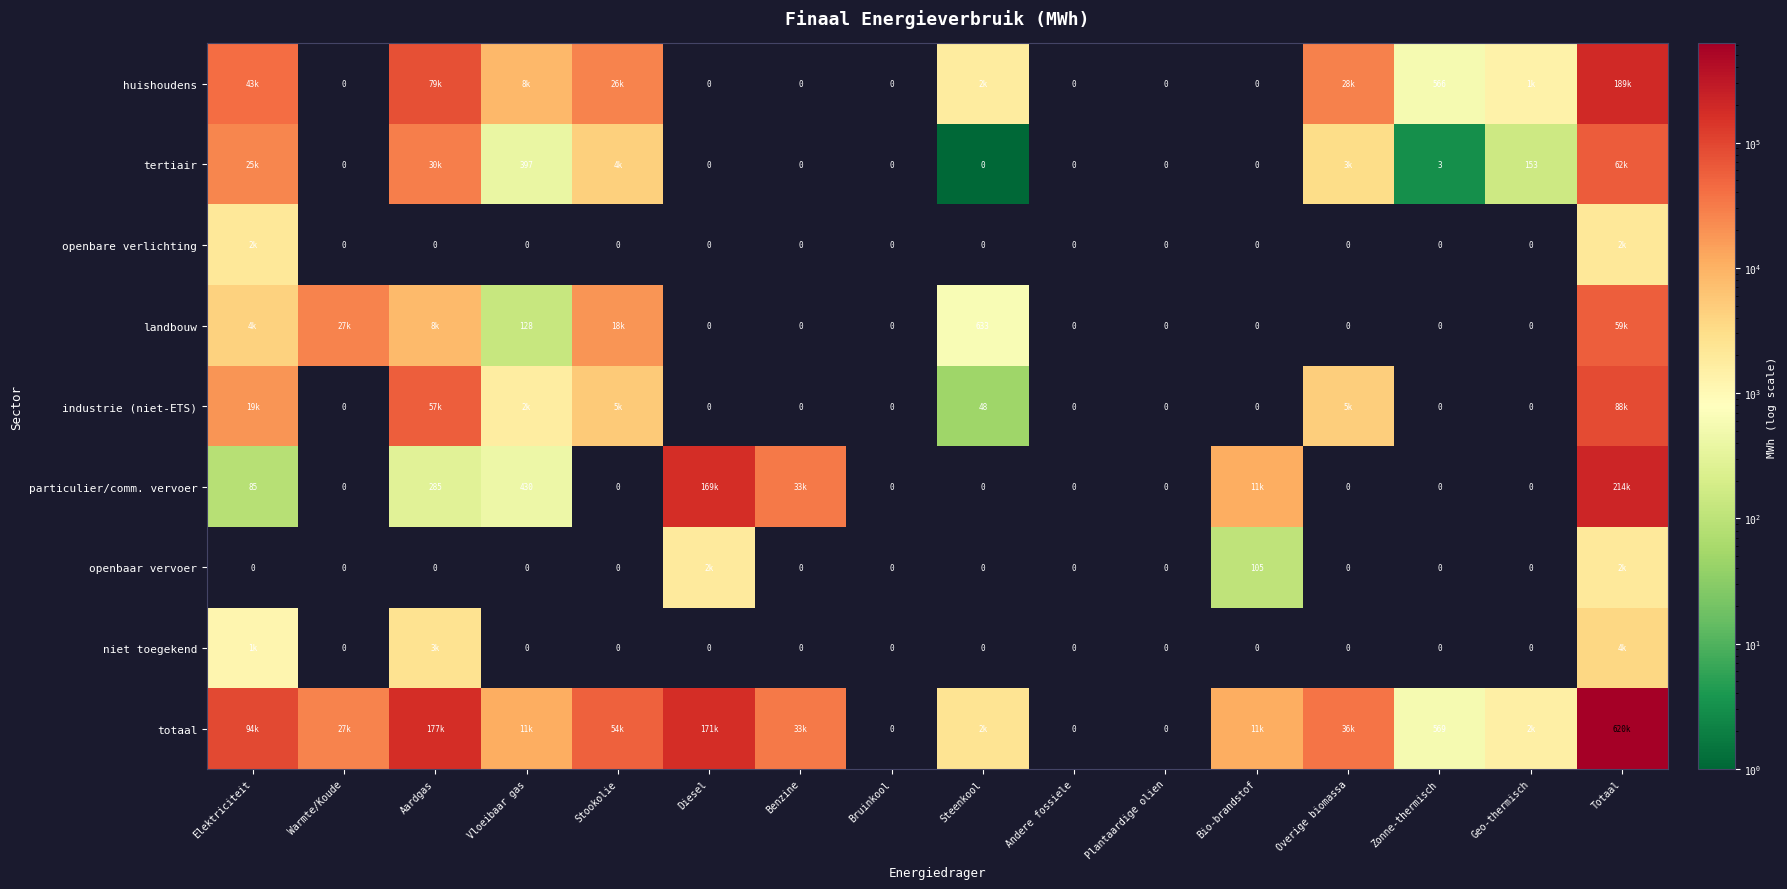

Which series has the largest total across all categories?

totaal